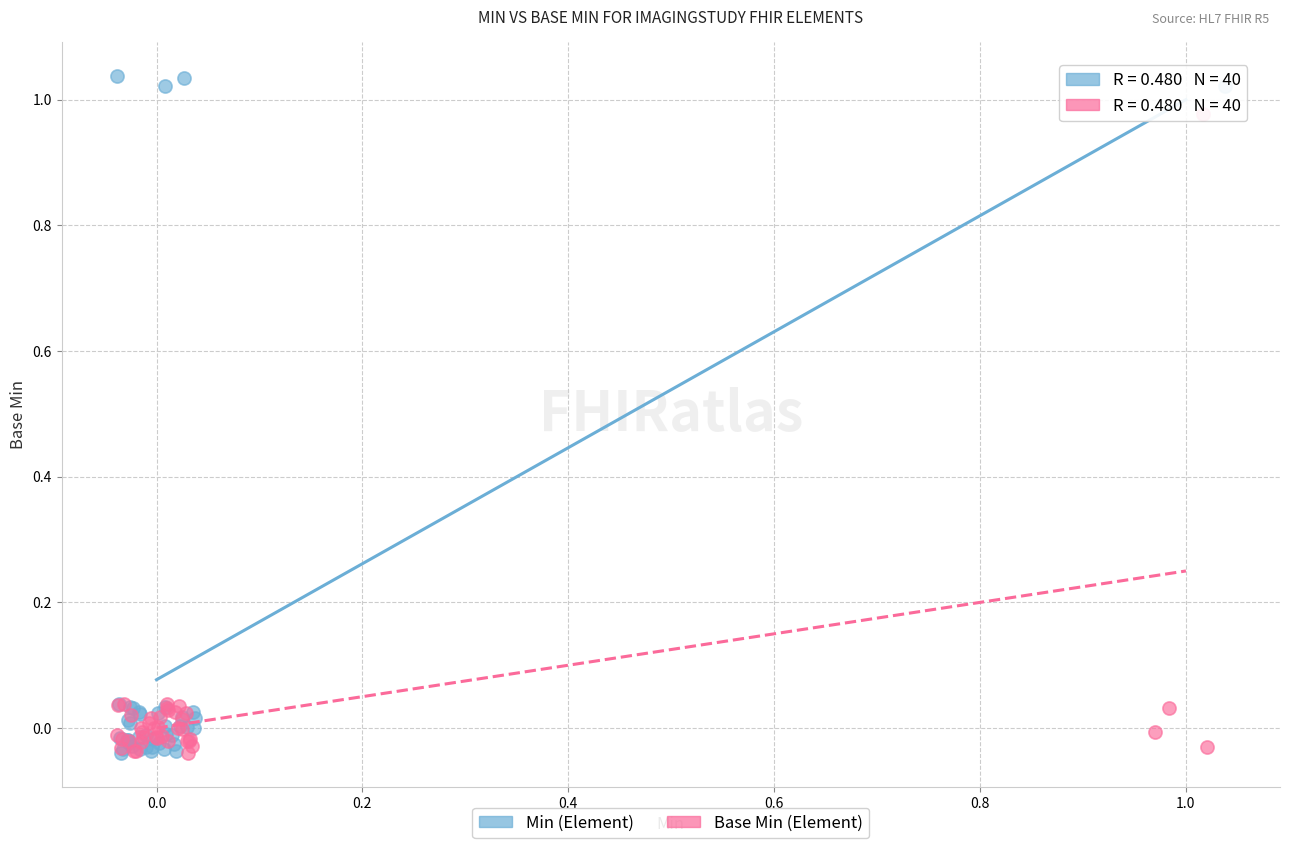

Which series has the largest Y range (max minus min)?

Min (Element)